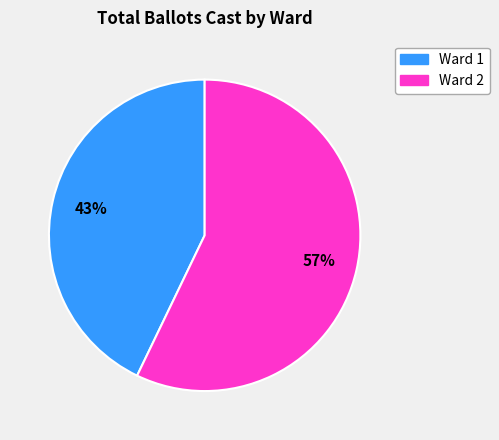

Which category has the biggest portion of the pie?

Ward 2